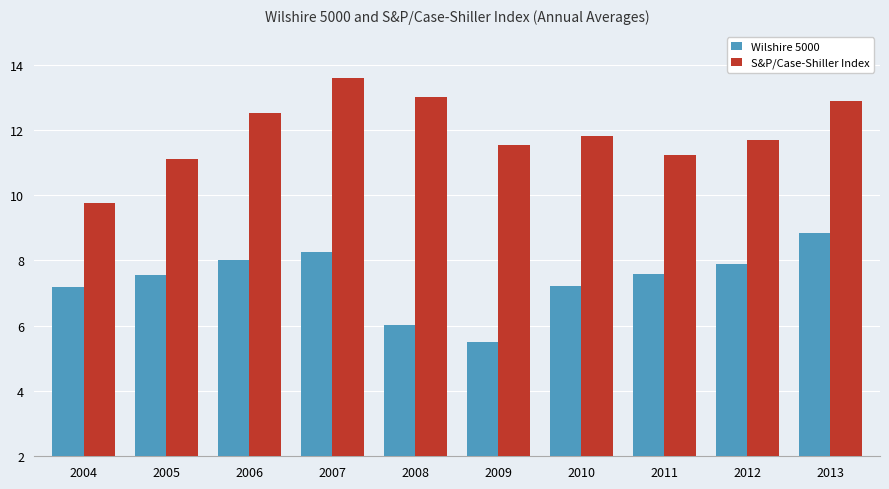

What is the maximum value shown in the chart?

13.6